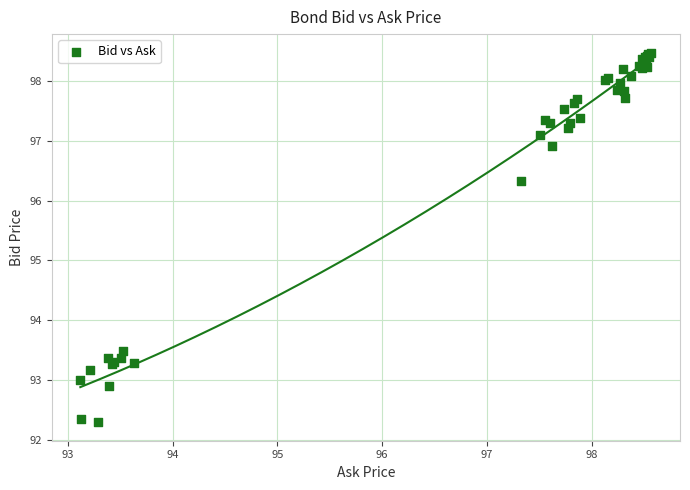

What Y value in the scatter plot is closest to 95?

96.3